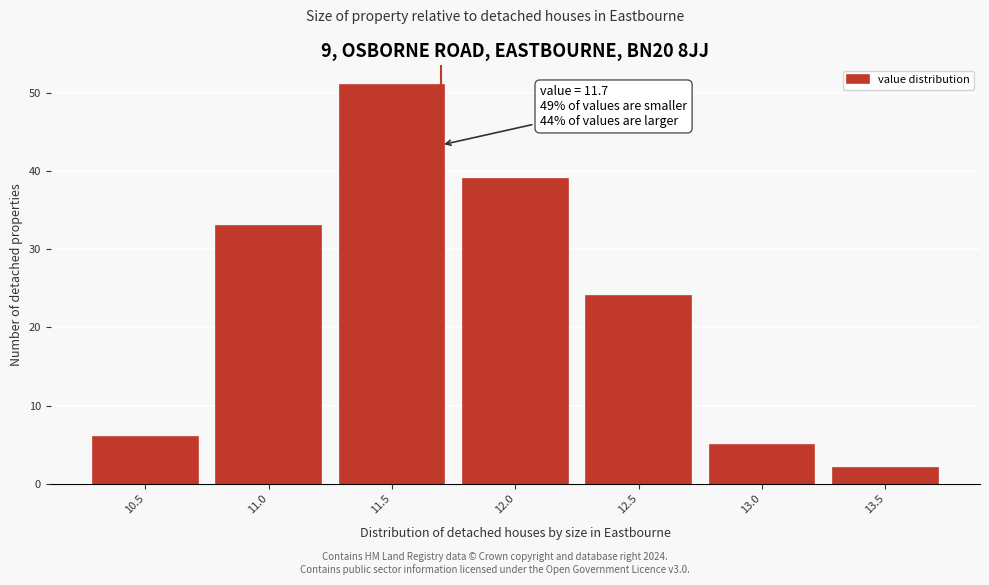

Over which range of the x-axis is the bar tallest?

11.25 to 11.75